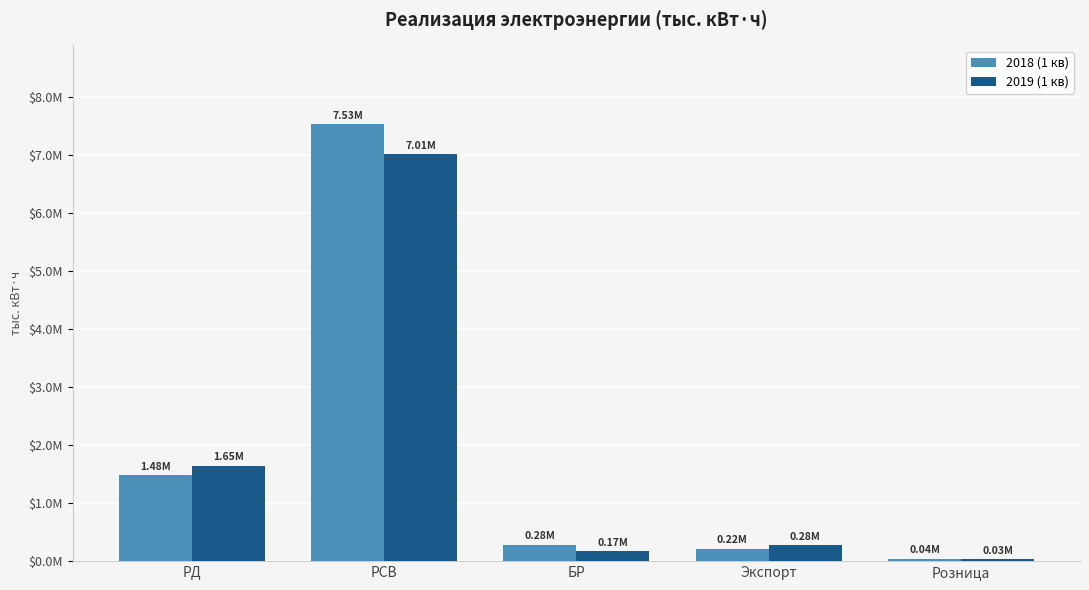

Is the value of 2019 (1 кв) at БР greater than the value of 2018 (1 кв) at Экспорт?

No